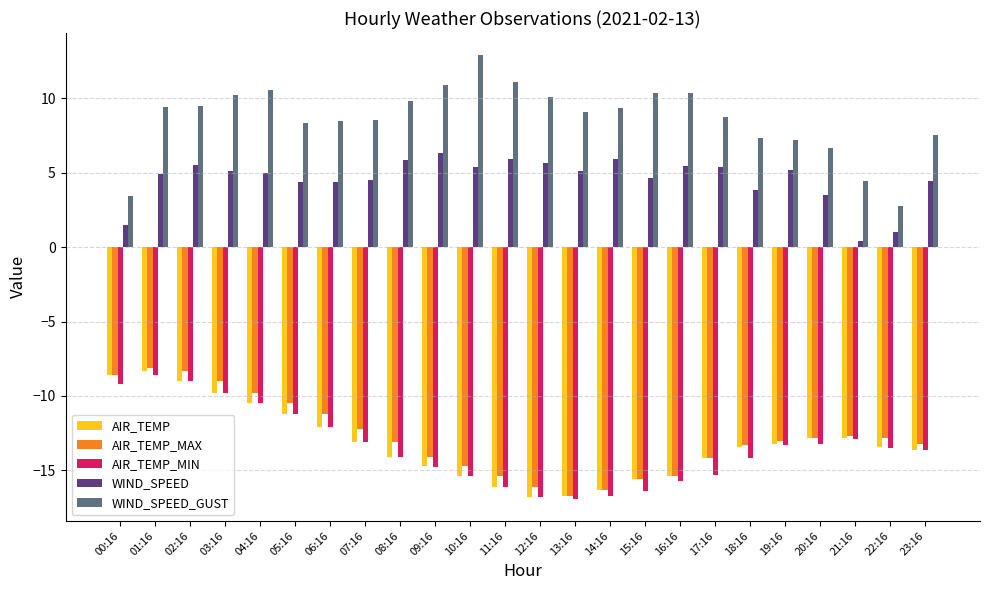

The value of WIND_SPEED at 13:16 is 3.0. True or false?

False